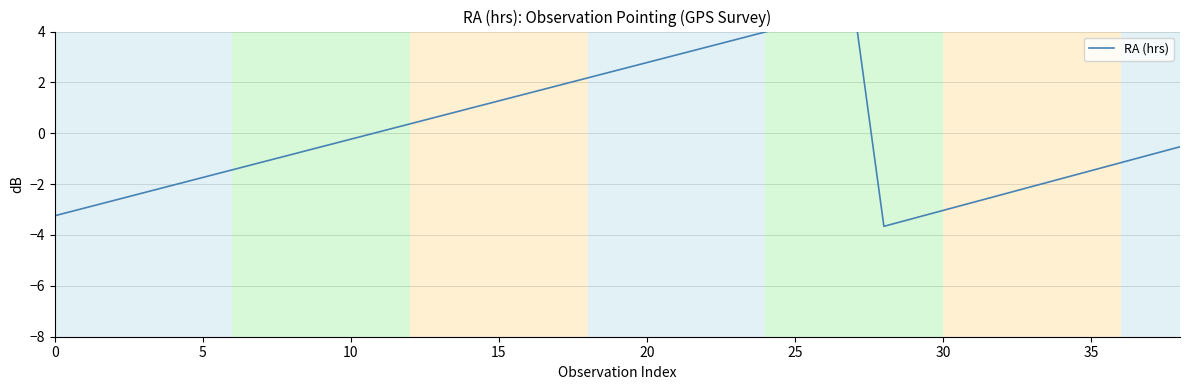

How many positive values are there?

17